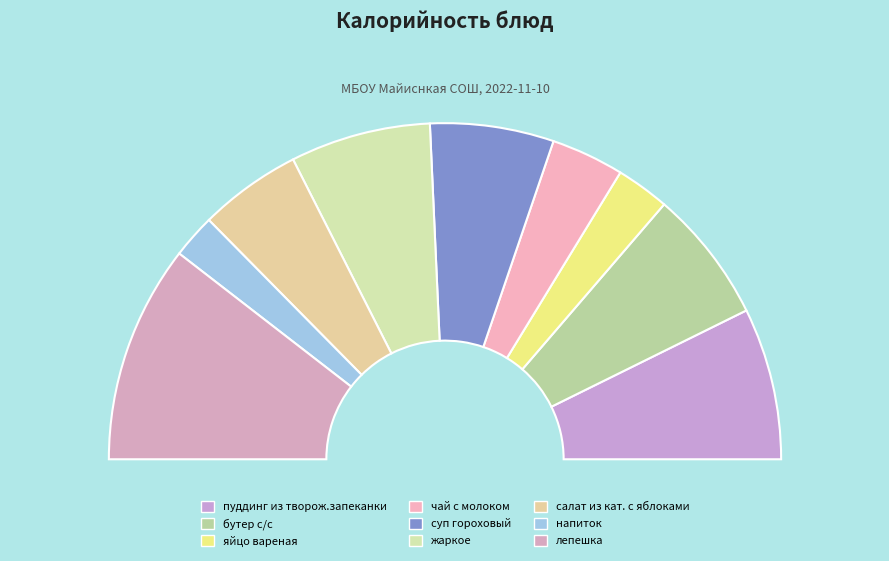

Count the number of slices in the pie.

9